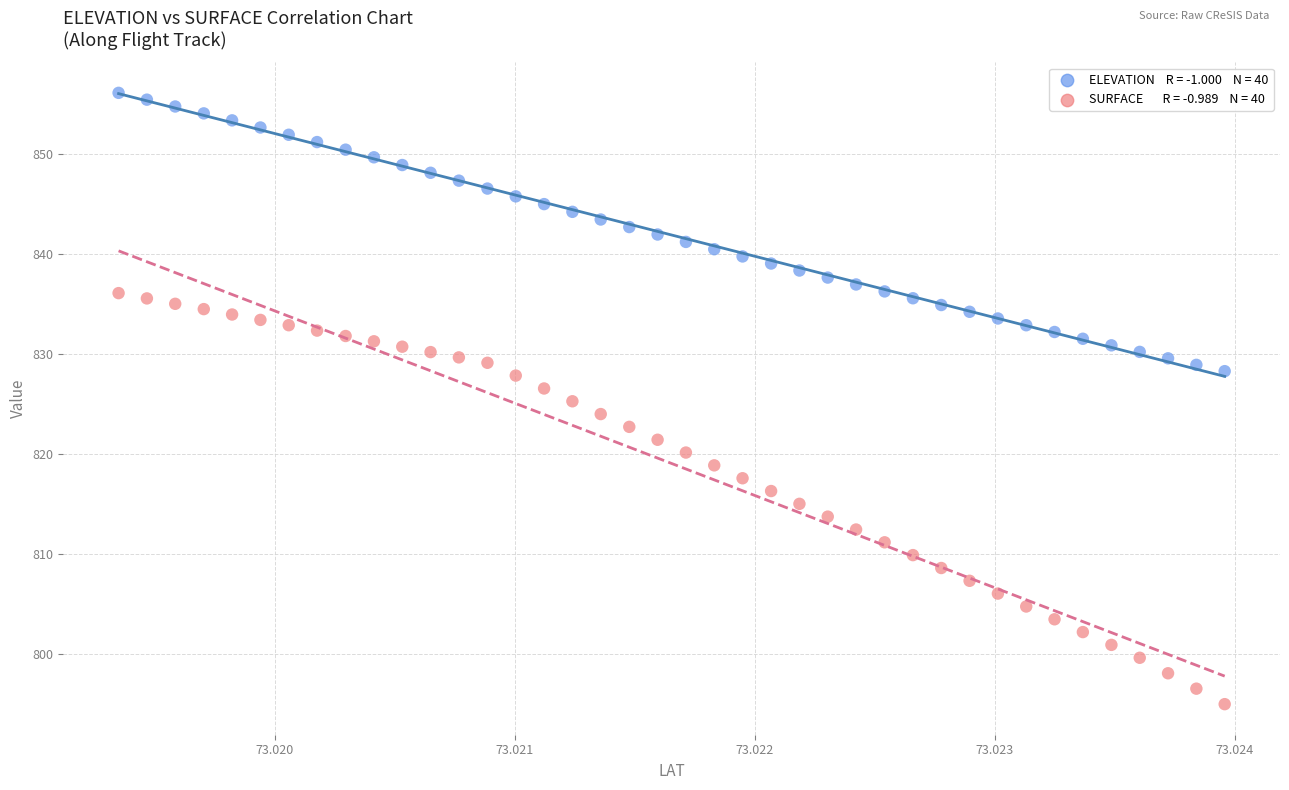

Across all data points, what is the range of Y values (max minus min)?

61.2